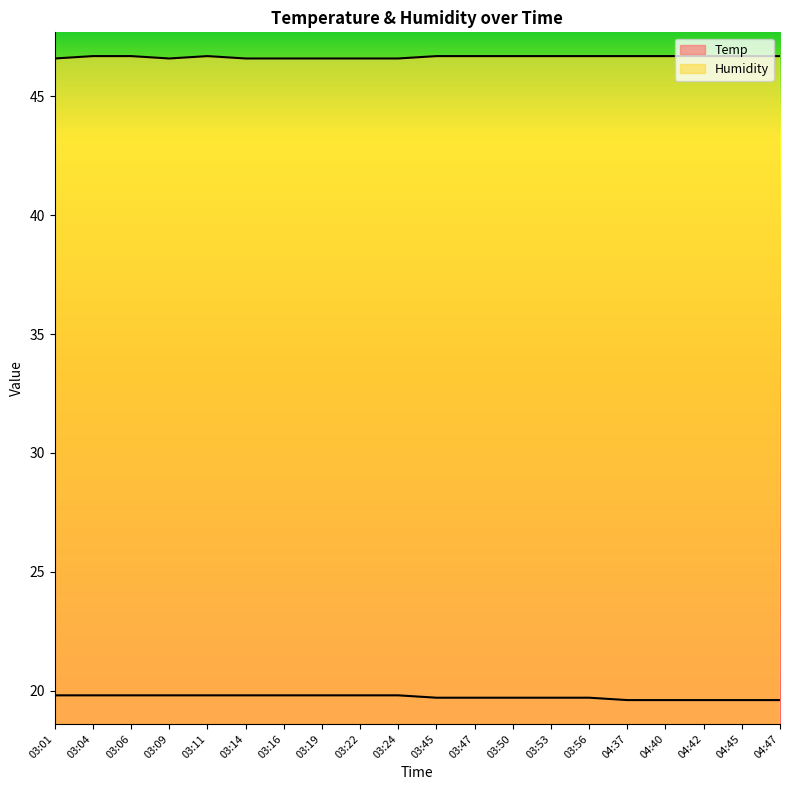

Reading left to right, what are all the values shown in this chart?

Temp: 03:01=19.8	03:04=19.8	03:06=19.8	03:09=19.8	03:11=19.8	03:14=19.8	03:16=19.8	03:19=19.8	03:22=19.8	03:24=19.8	03:45=19.7	03:47=19.7	03:50=19.7	03:53=19.7	03:56=19.7	04:37=19.6	04:40=19.6	04:42=19.6	04:45=19.6	04:47=19.6
Humidity: 03:01=46.6	03:04=46.7	03:06=46.7	03:09=46.6	03:11=46.7	03:14=46.6	03:16=46.6	03:19=46.6	03:22=46.6	03:24=46.6	03:45=46.7	03:47=46.7	03:50=46.7	03:53=46.7	03:56=46.7	04:37=46.7	04:40=46.7	04:42=46.7	04:45=46.7	04:47=46.7